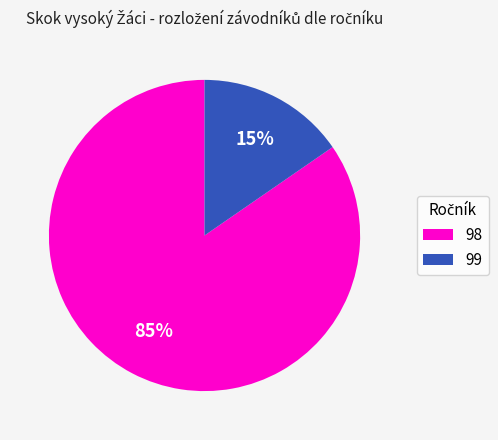

To the nearest percent, what is the average slice percentage?

50%